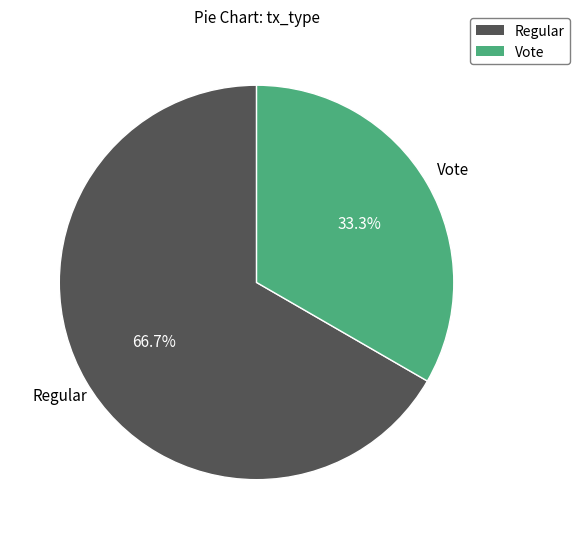

What is the total percentage of Vote and Regular?

100.0%